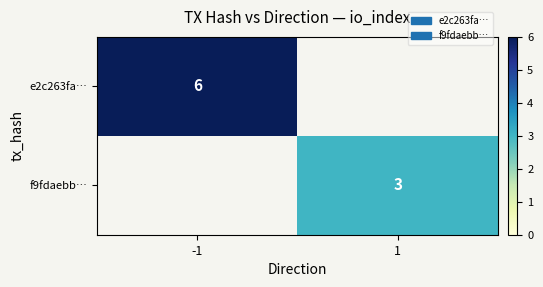

True or false: e2c263fa… has a value of 8 at -1.

False